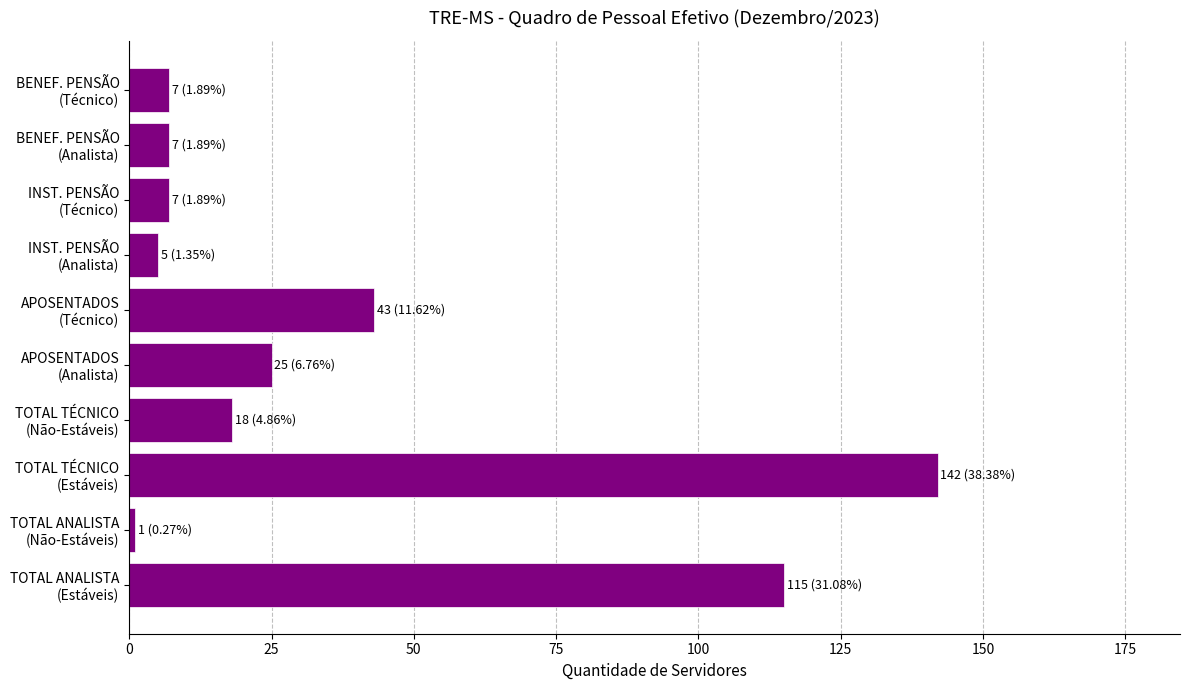

What is the maximum value shown in the chart?

142